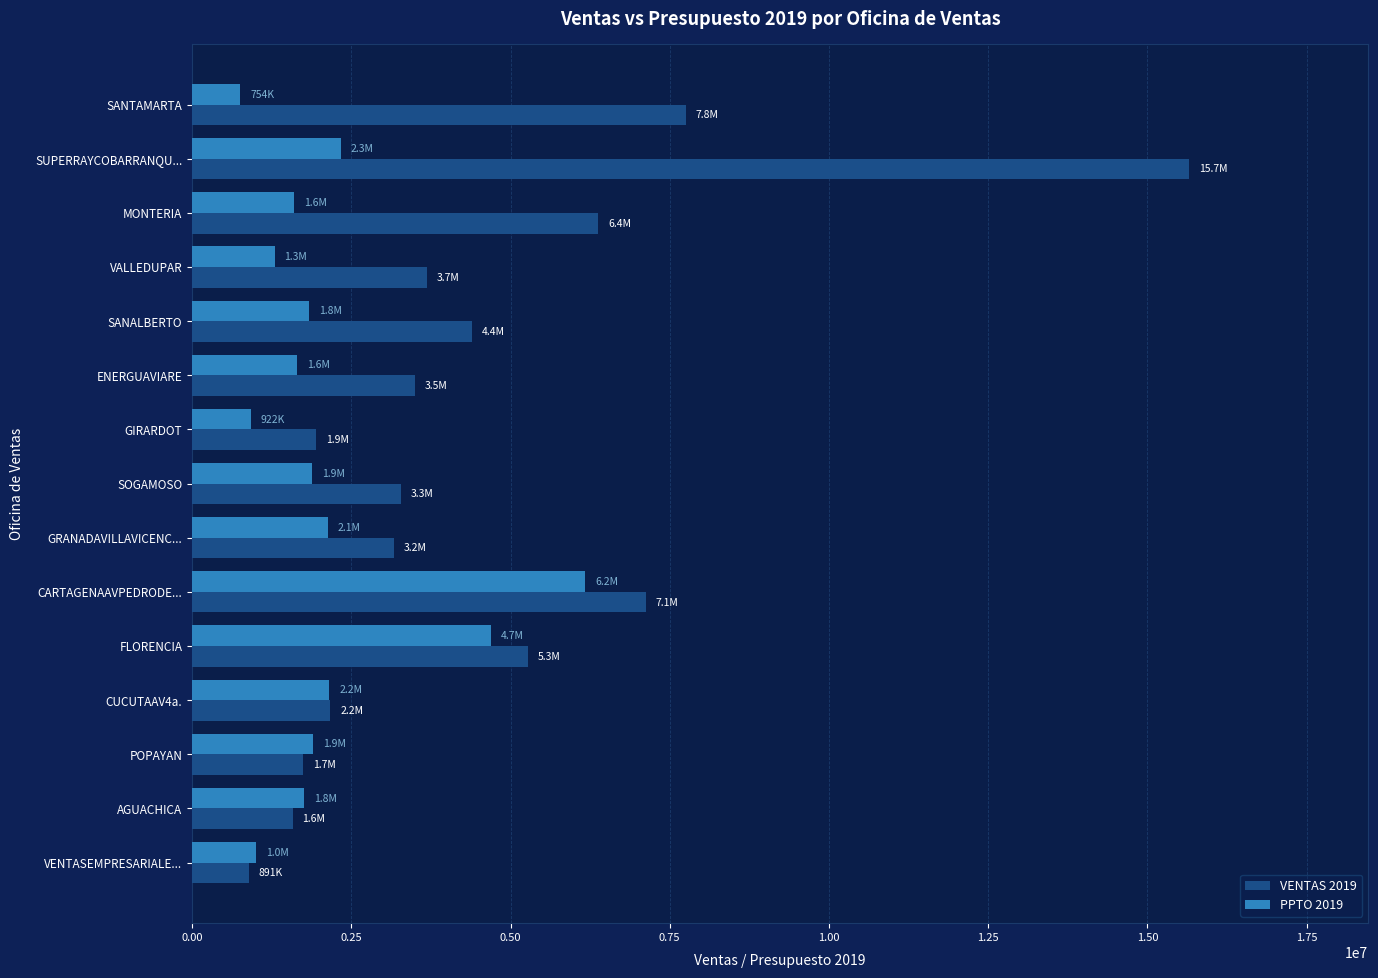

What is the maximum value for PPTO 2019?

6170503.4